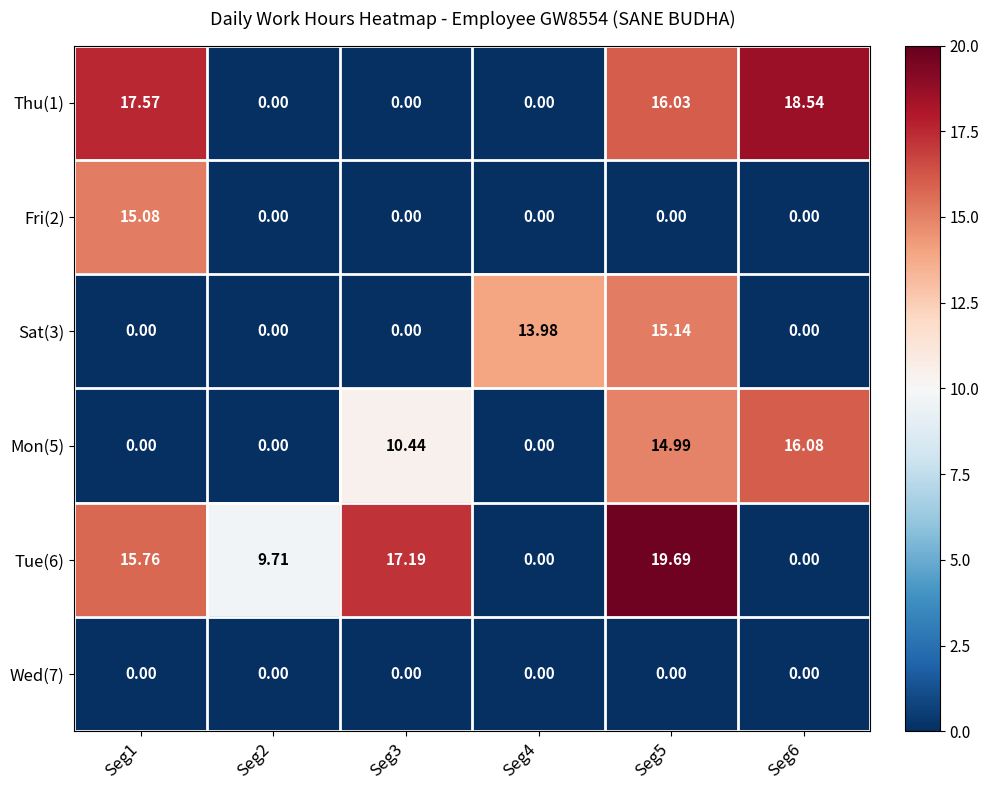

Between Seg1 and Seg6, which series saw the biggest shift?

Mon(5)